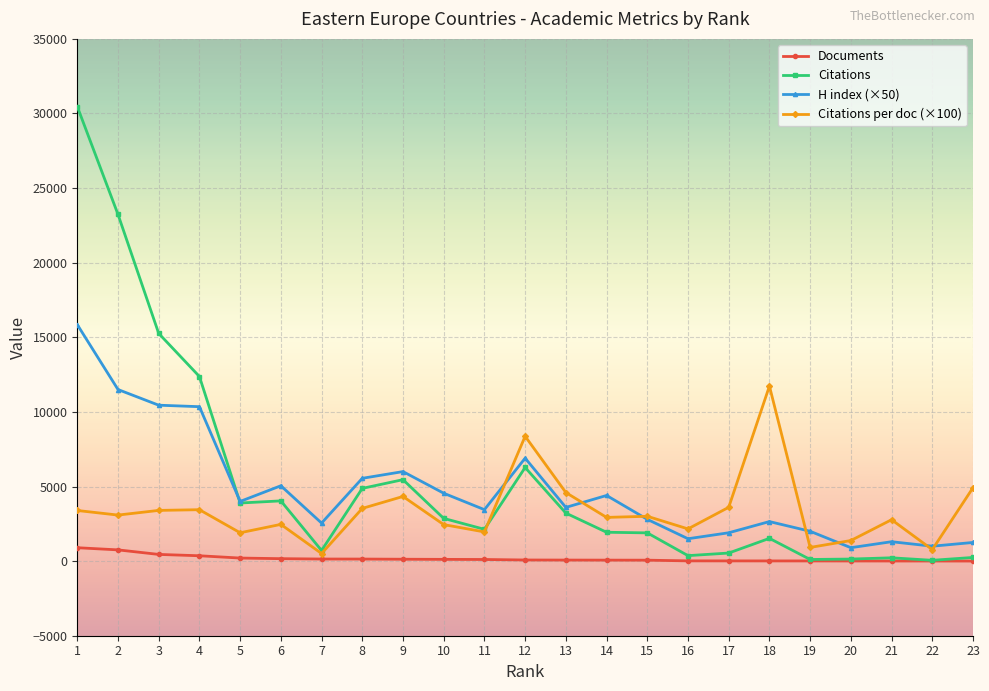

What is the total value across all series at 14?

9330.0